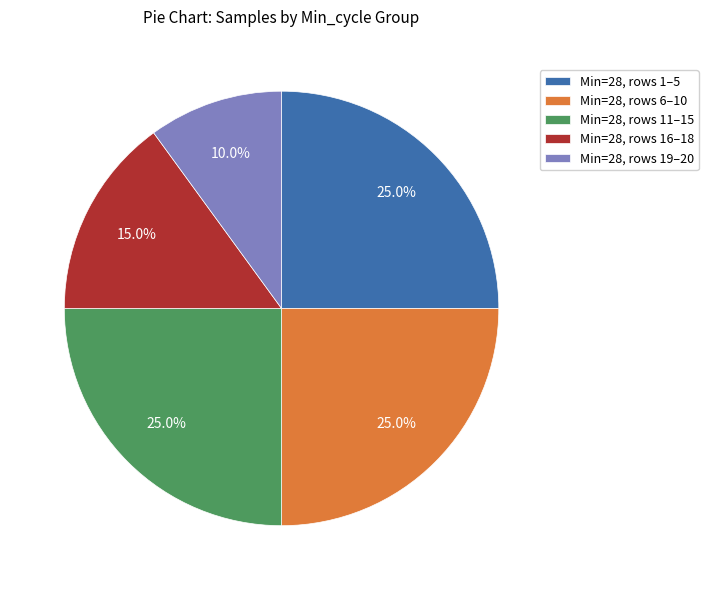

What percentage do Min=28, rows 11–15 and Min=28, rows 19–20 together represent?

35.0%